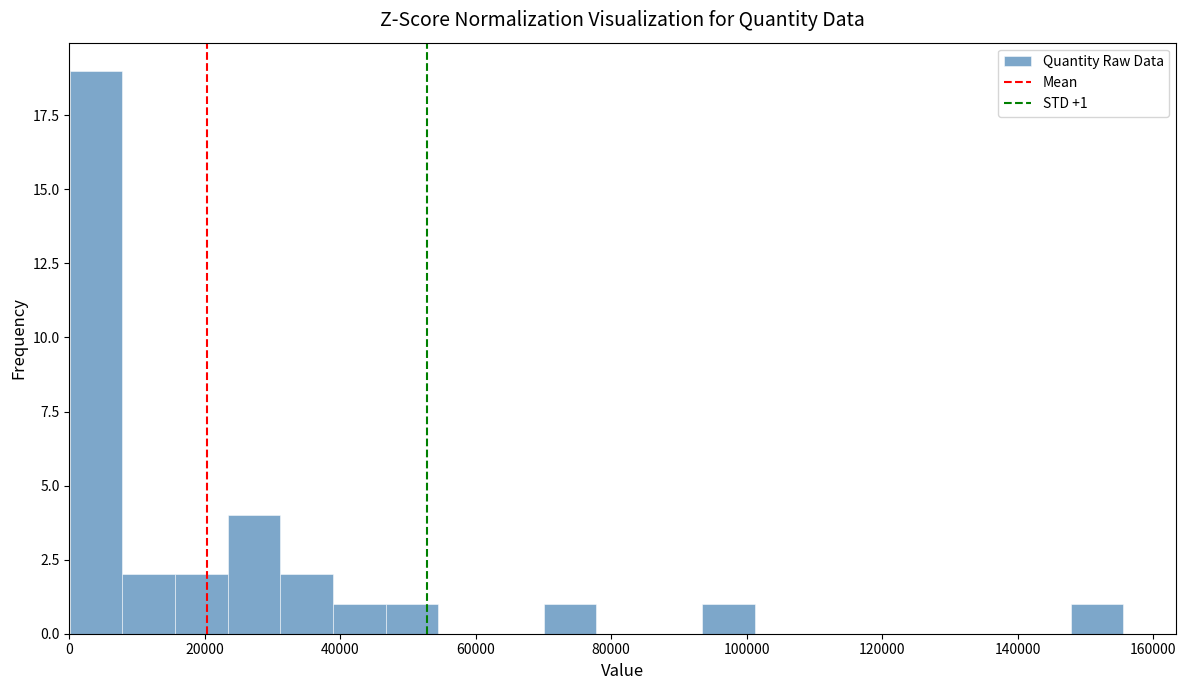

Read against the x-axis, roughly where is the centre of the tallest bar?

4000